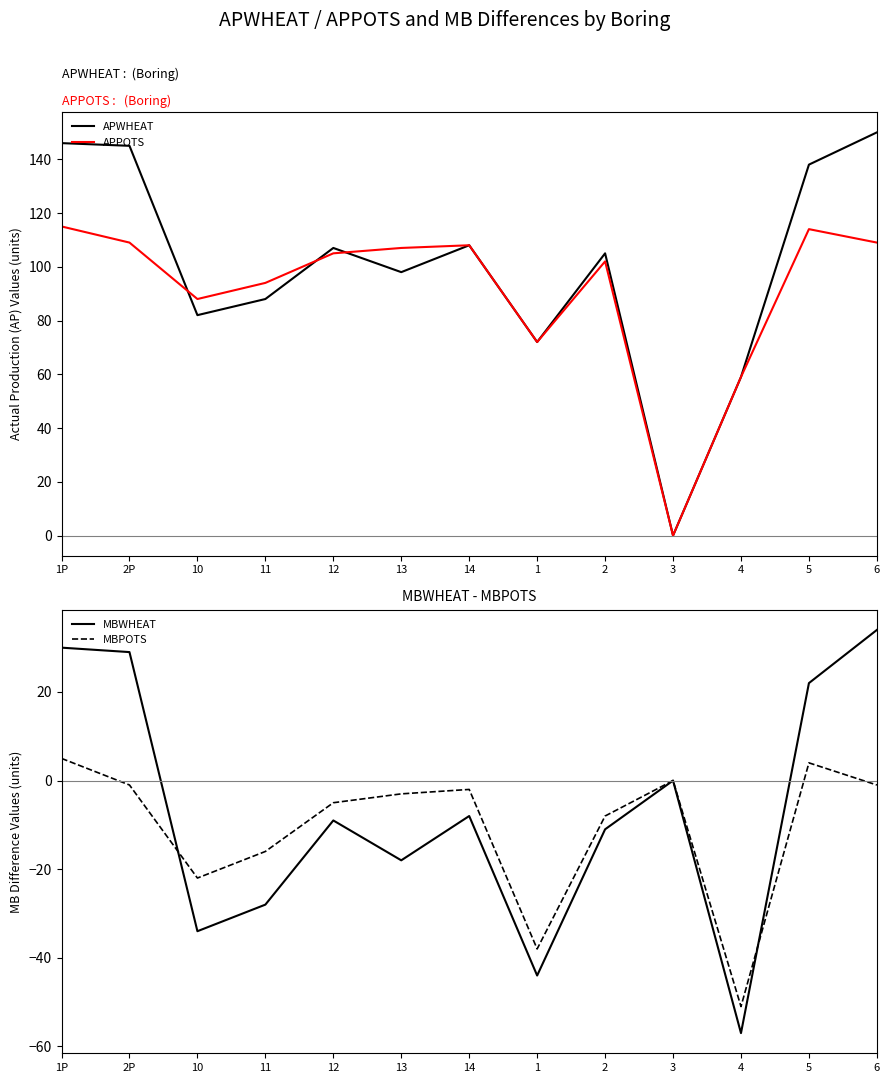

True or false: MBWHEAT has a value of -18 at 13.

True